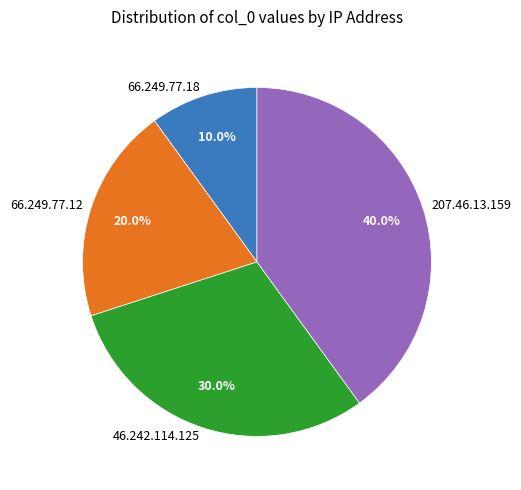

Is there any slice that represents more than half of the pie?

No